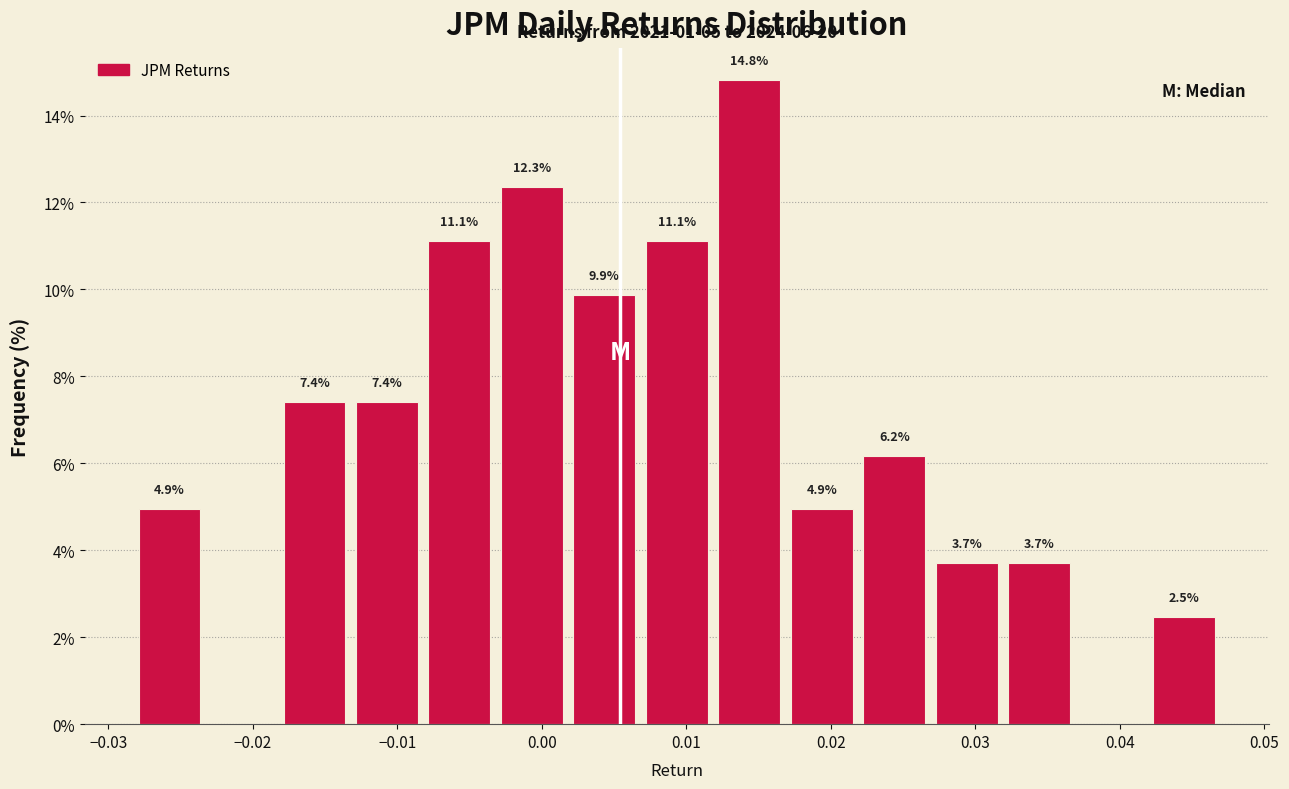

Over which range of the x-axis is the bar tallest?

0.012 to 0.017